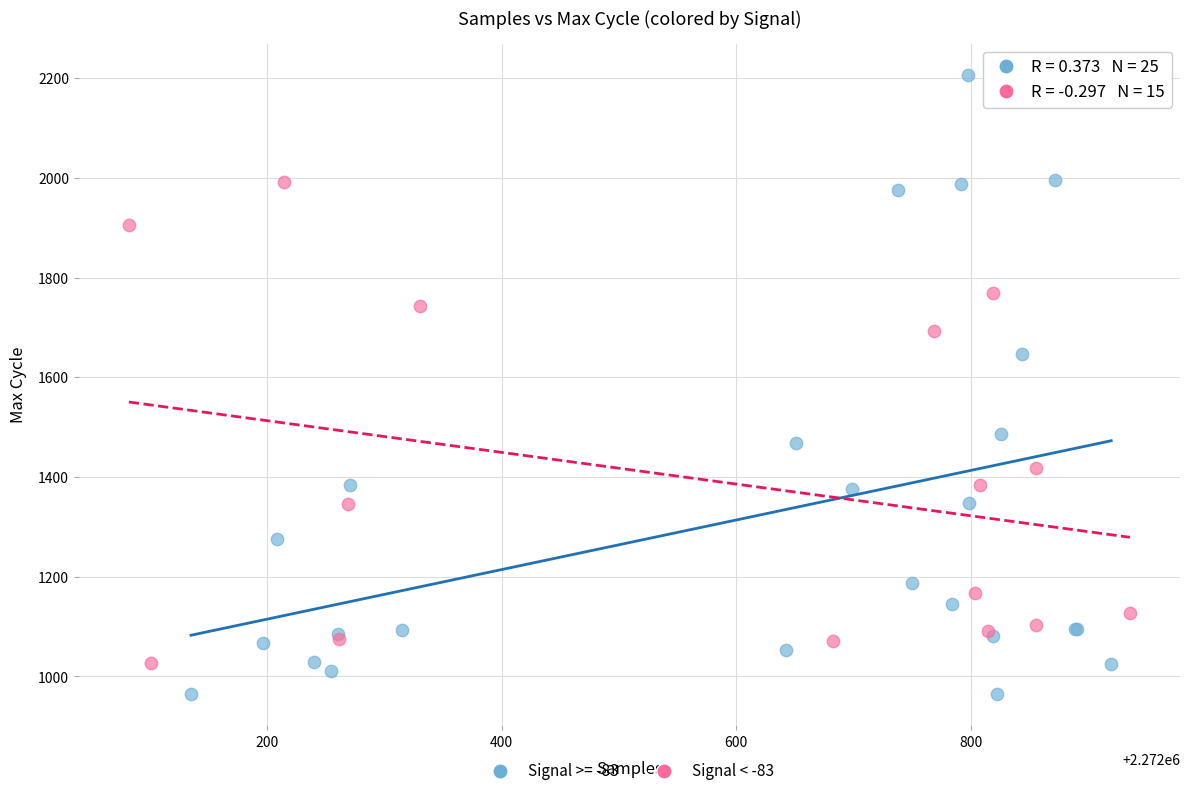

Which series contains the lowest Y value?

Signal >= -83